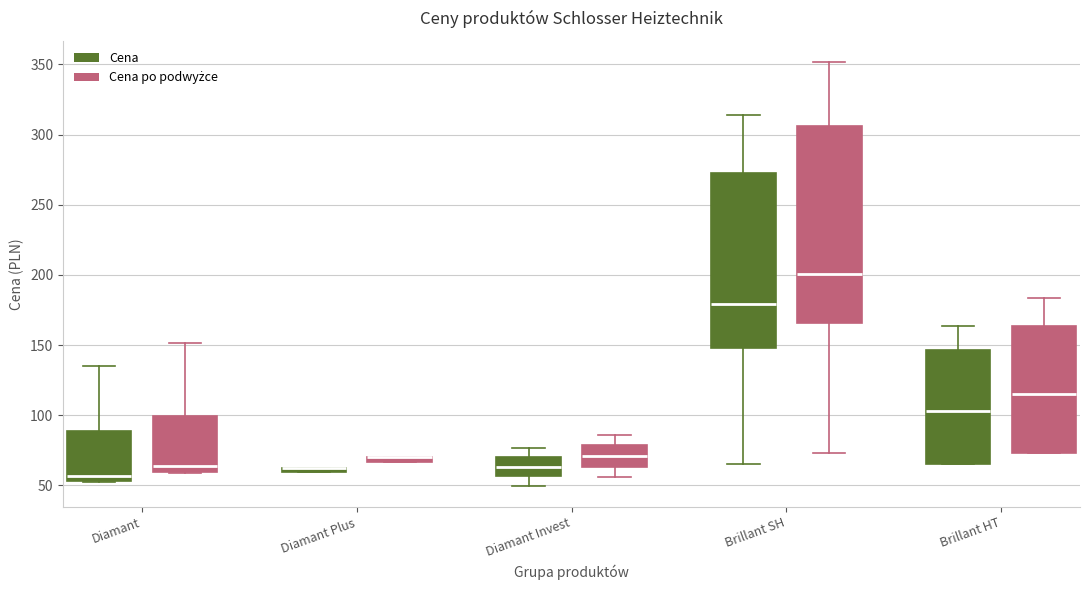

Where does the median line of the box for Brillant HT (Cena po podwyżce) sit on the y-axis? The values are not printed on the chart, so give them approximately, as read against the axis.

115